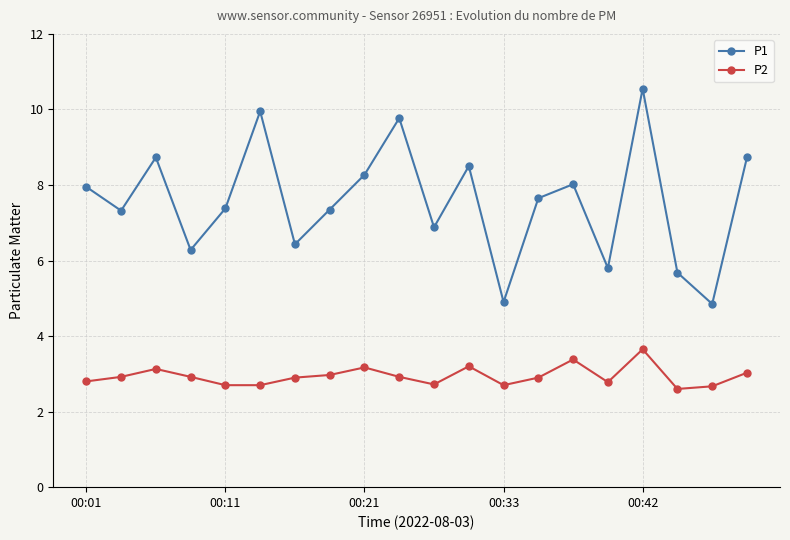

True or false: P1 has more than 0 interior local peaks.

True